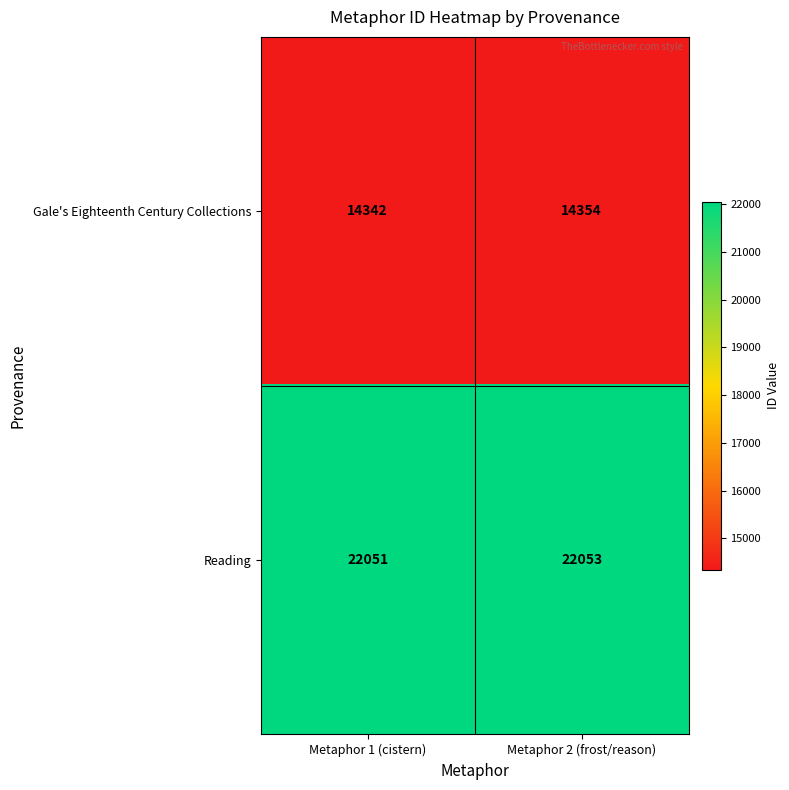

What is the difference between the maximum and minimum values in the Gale's Eighteenth Century Collections series?

12